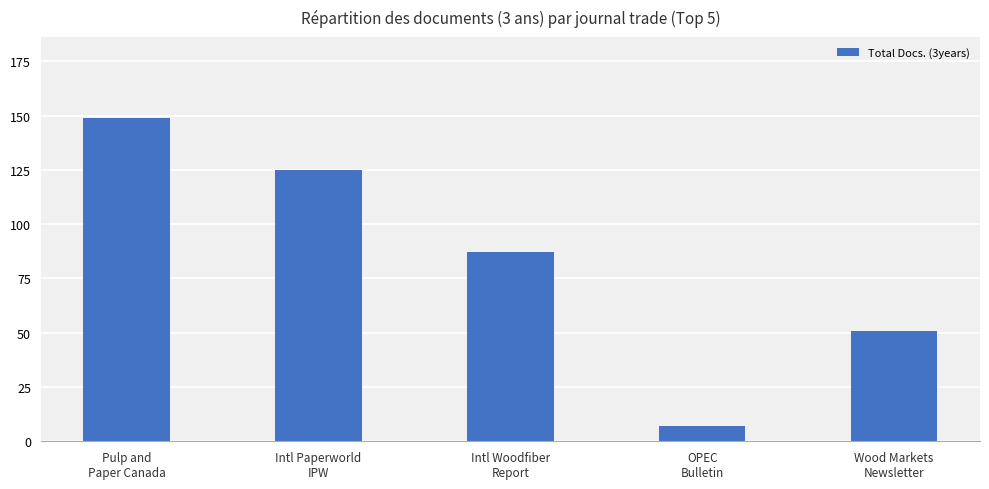

Does the chart contain stacked bars?

No